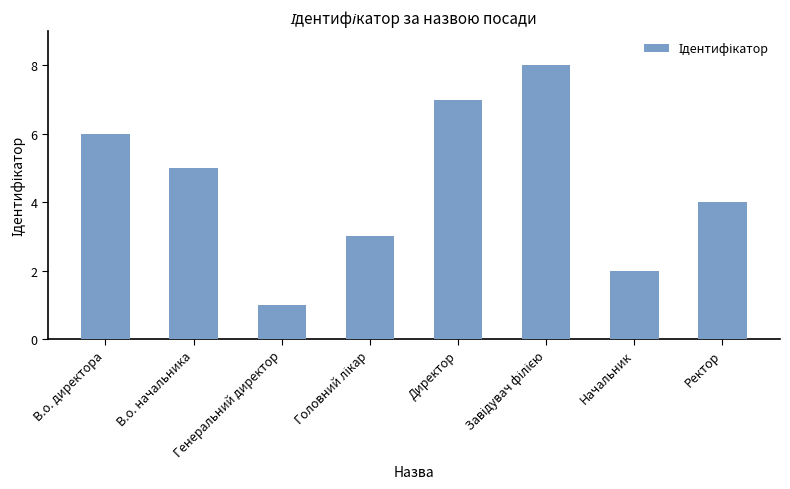

What is the change in value from Директор to Начальник?

-5